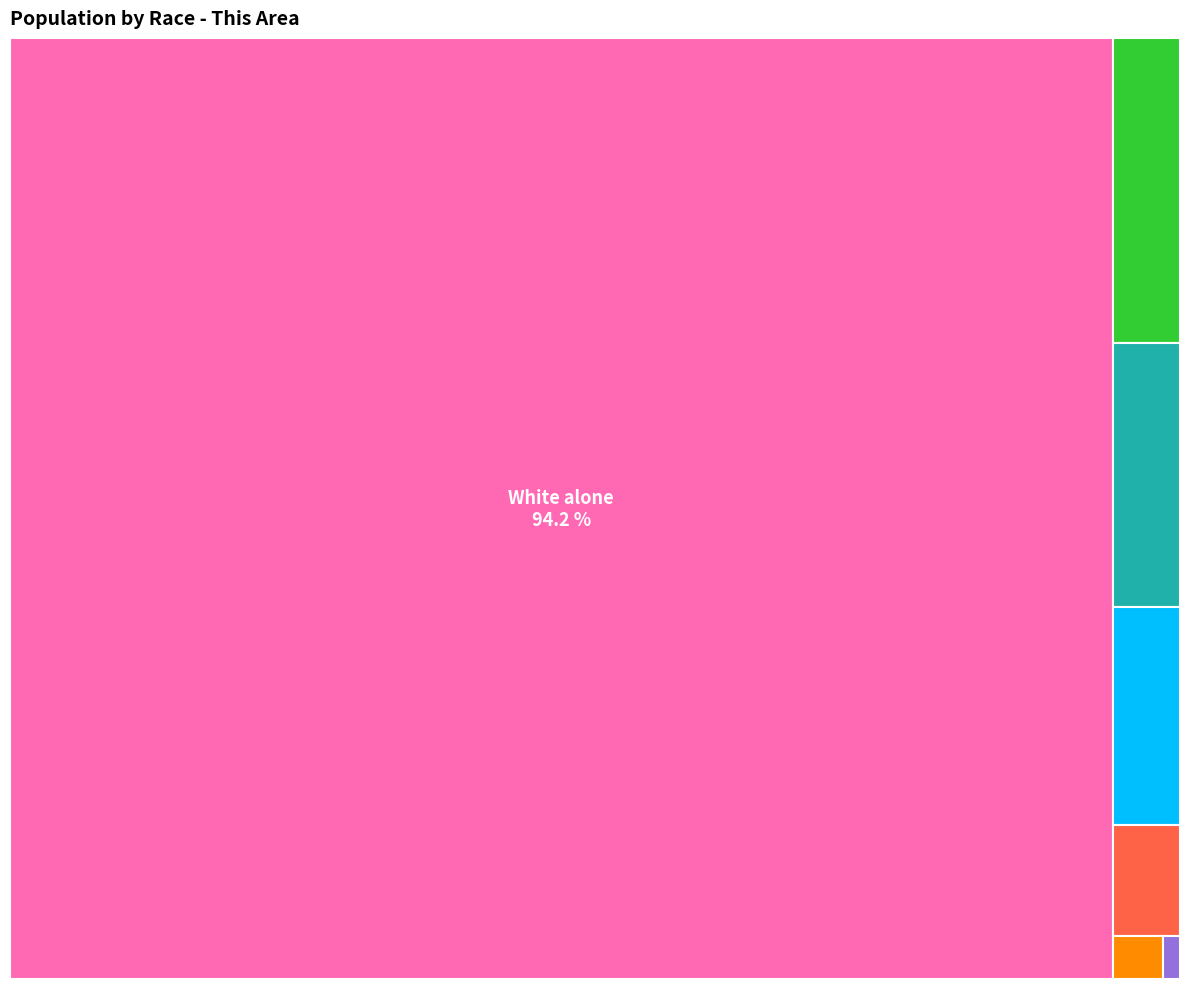

What is the largest slice in the pie chart?

White alone